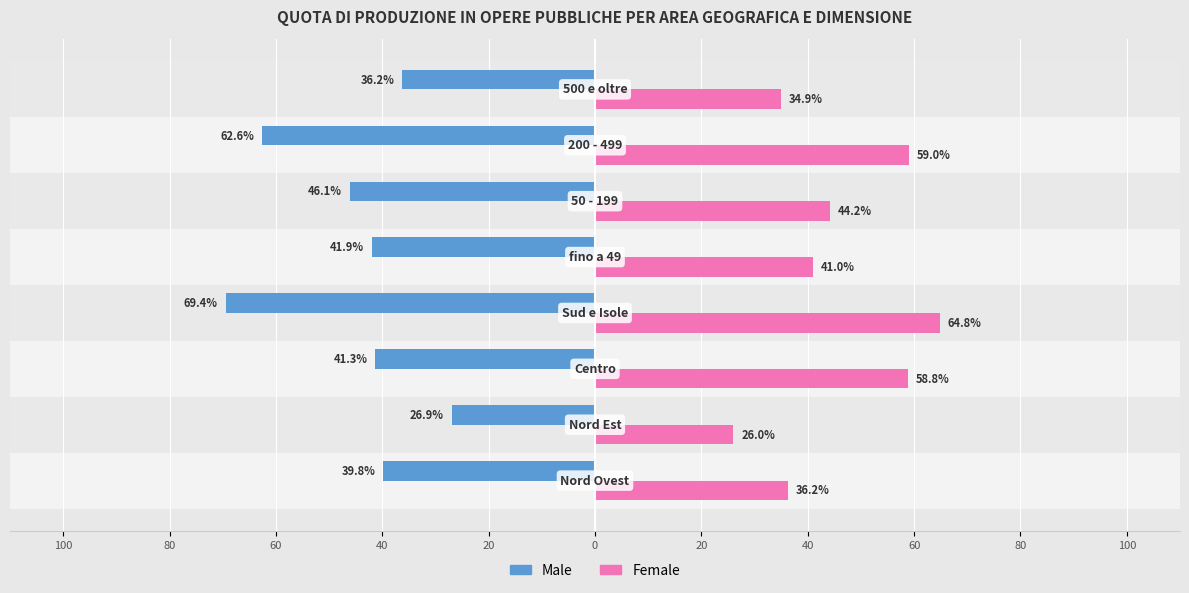

How many distinct data groups are displayed?

2